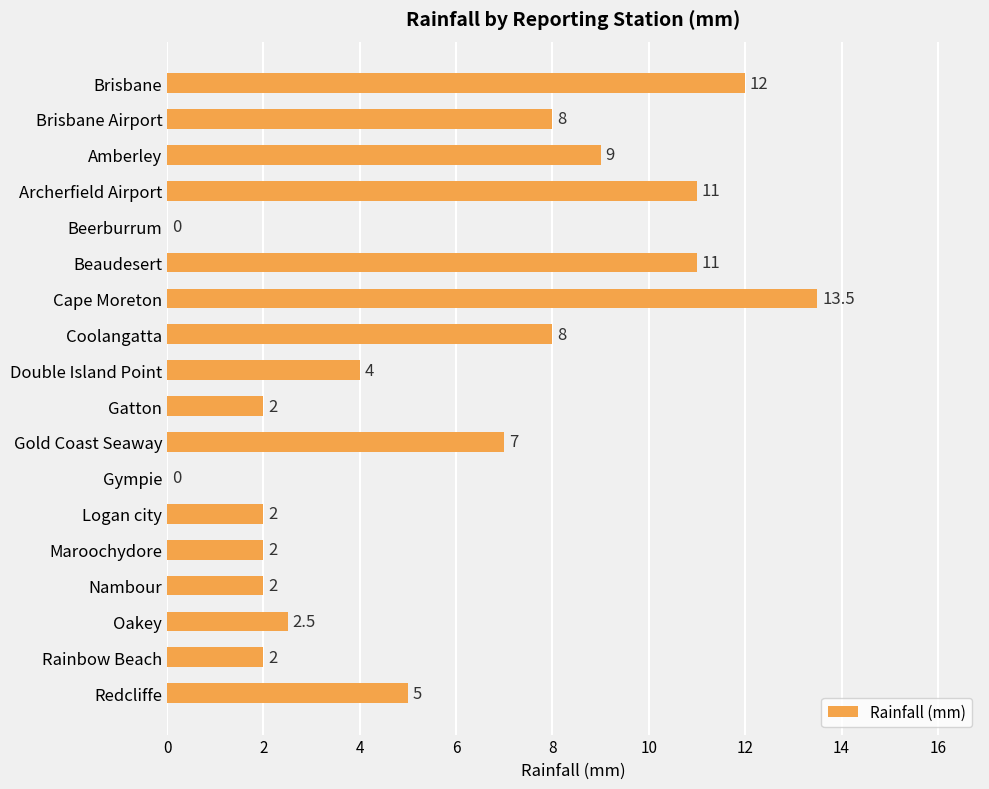

True or false: the data shows 3.4 at Gatton.

False